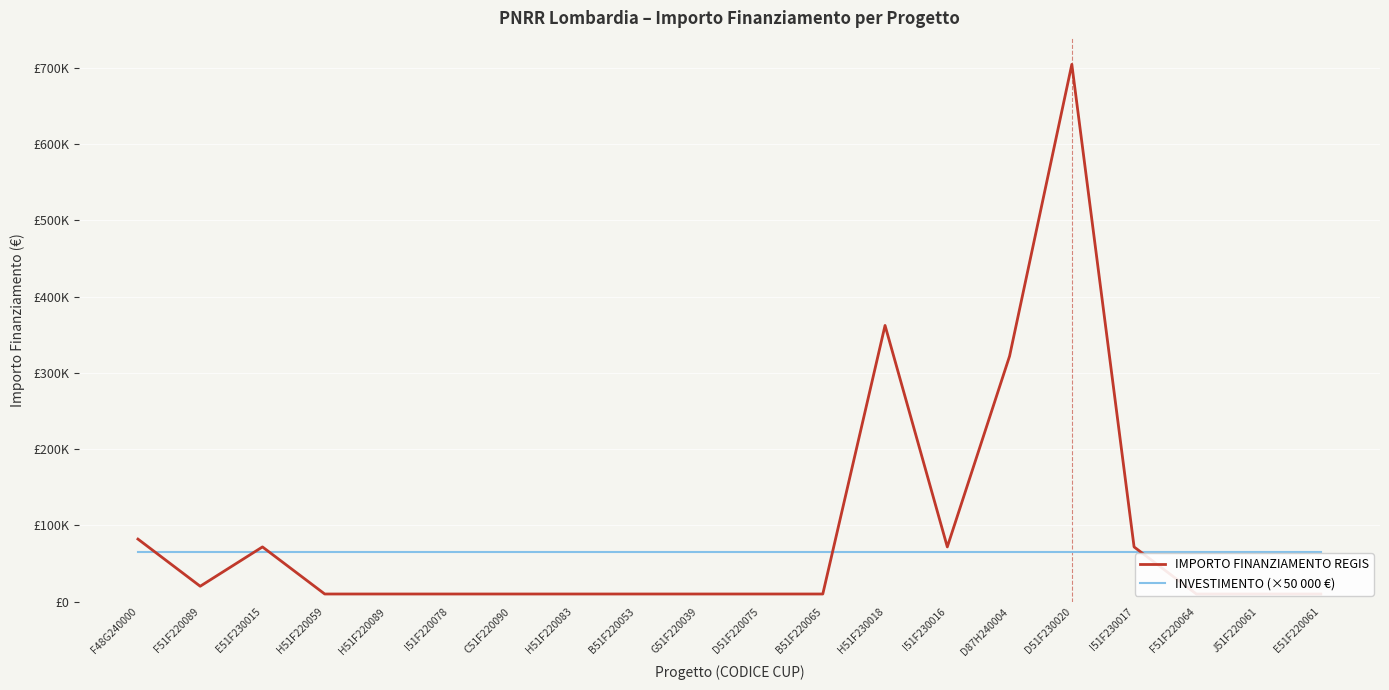

At which label is IMPORTO FINANZIAMENTO REGIS closest to 357296?

H51F230018